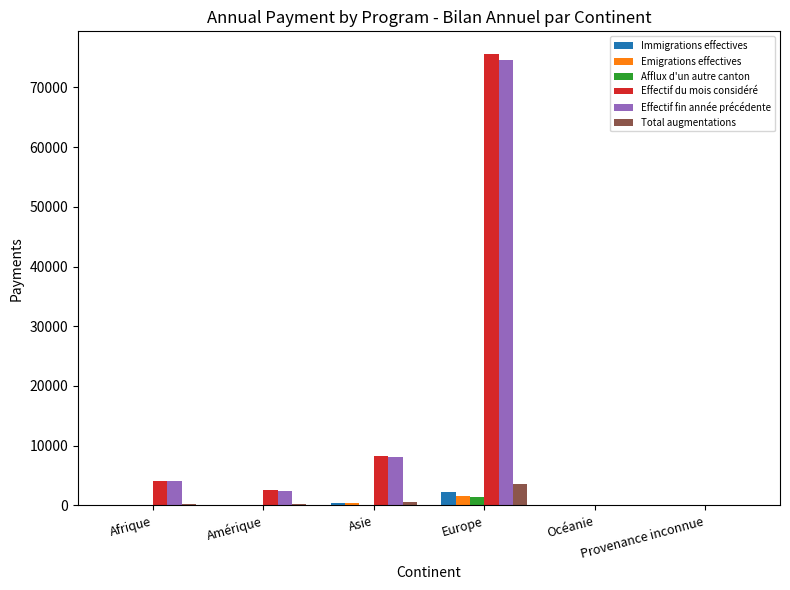

What is the sum of all Emigrations effectives values?

2060